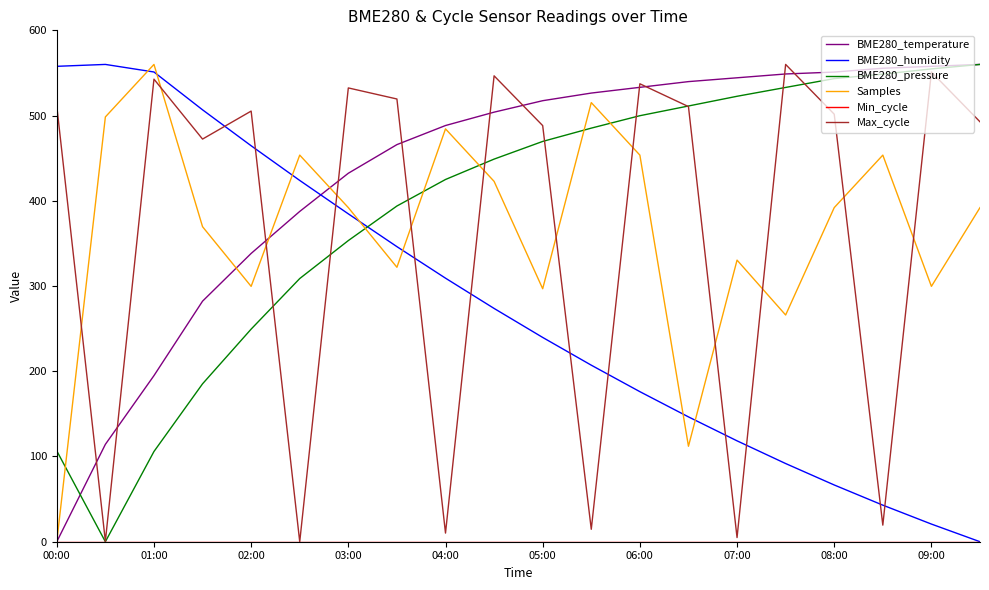

How many lines are shown in the chart?

6